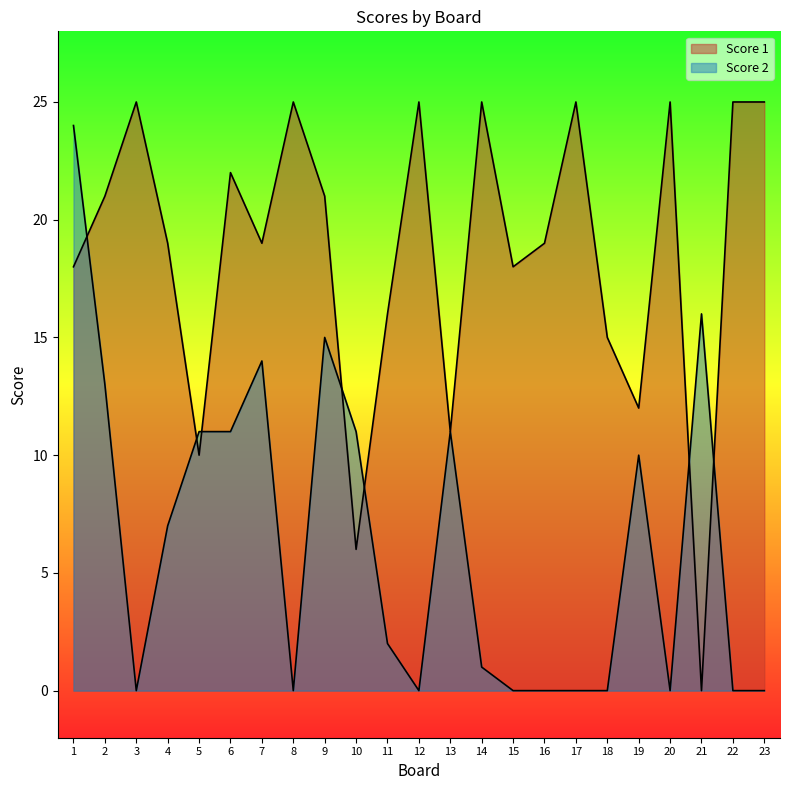

Which series has the widest spread of values?

Score 1